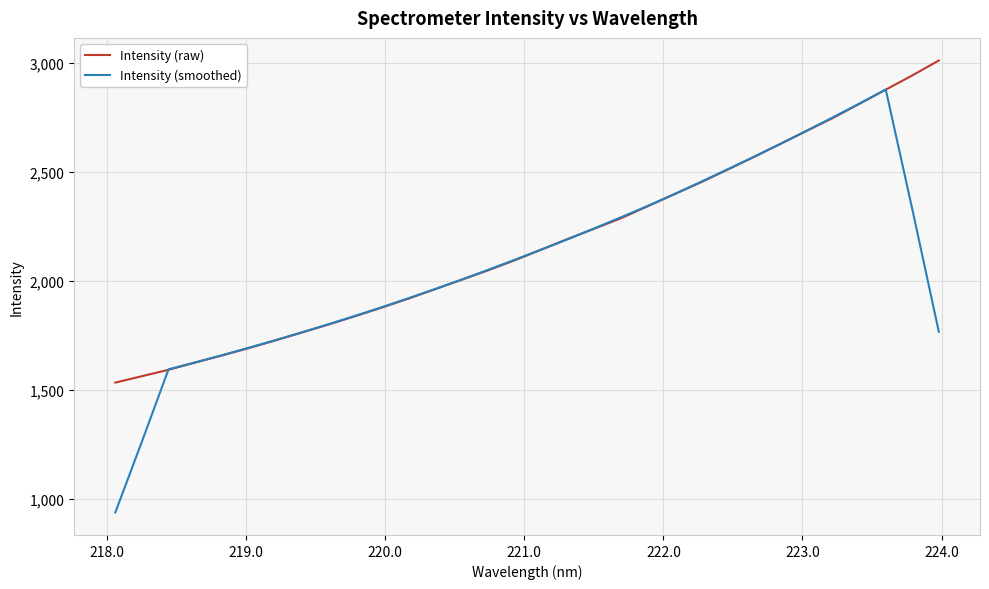

Which series has the largest range (max minus min)?

Intensity (smoothed)